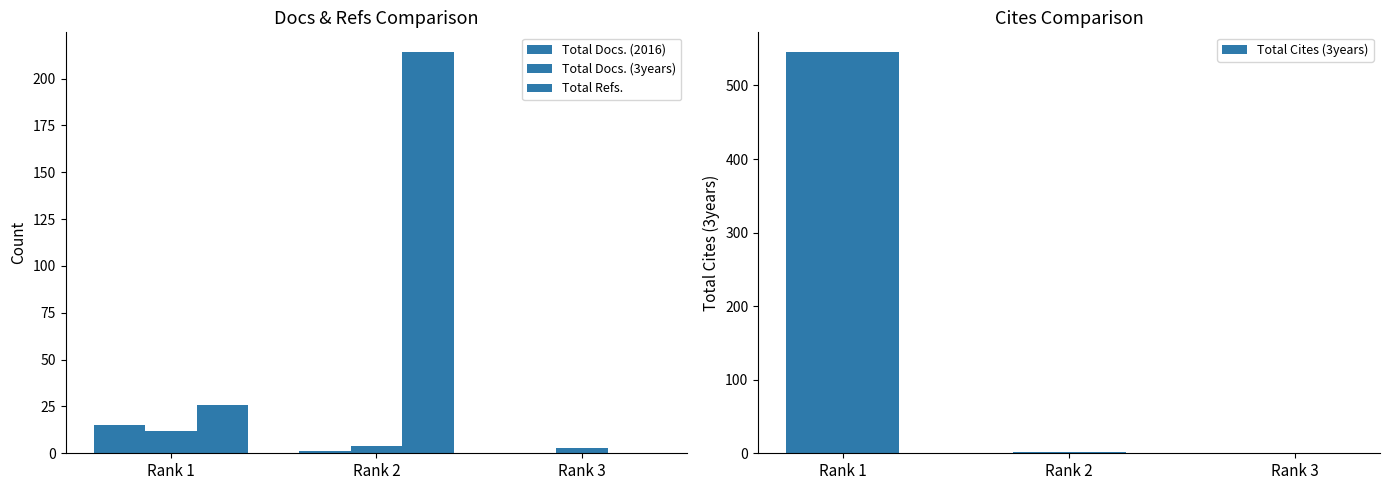

The Total Docs. (3years) series shows 4 at Rank 2. True or false?

True